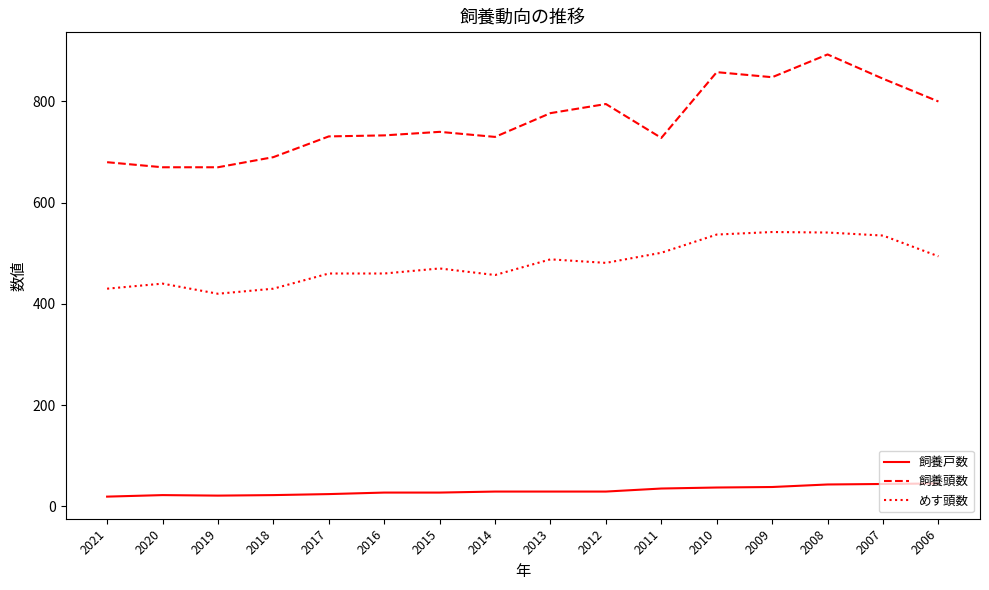

What is the difference between the maximum and second lowest values in the 飼養戸数 series?

24